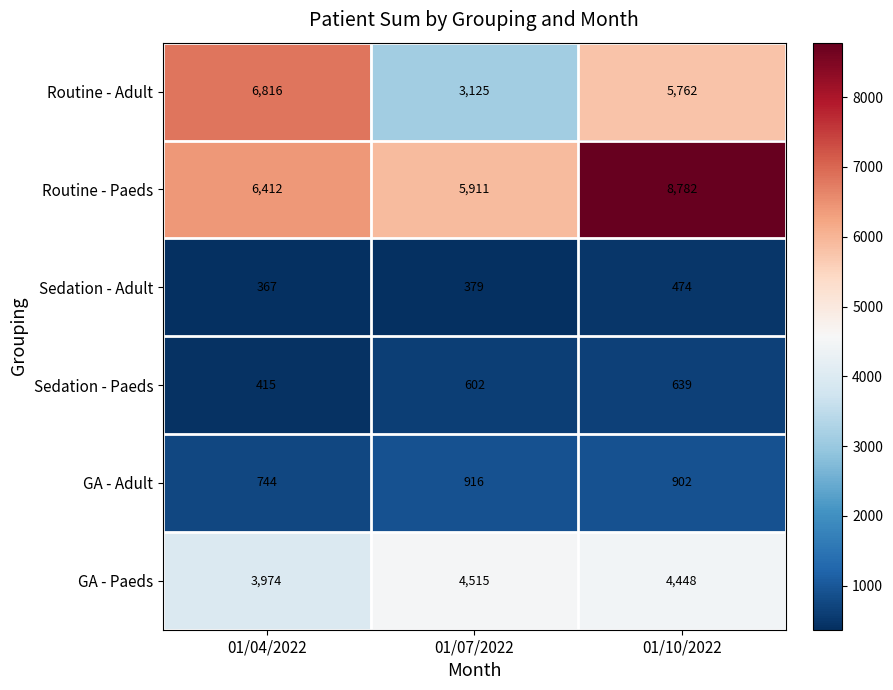

The value of Routine - Paeds at 01/04/2022 is 10059. True or false?

False